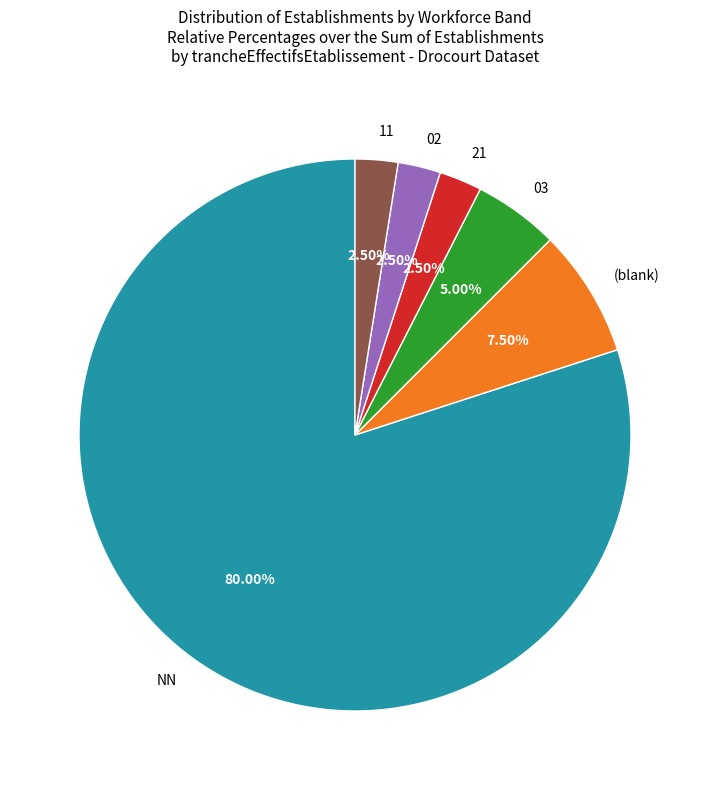

What is the ratio of the value at 02 to the value at 11?

1.0